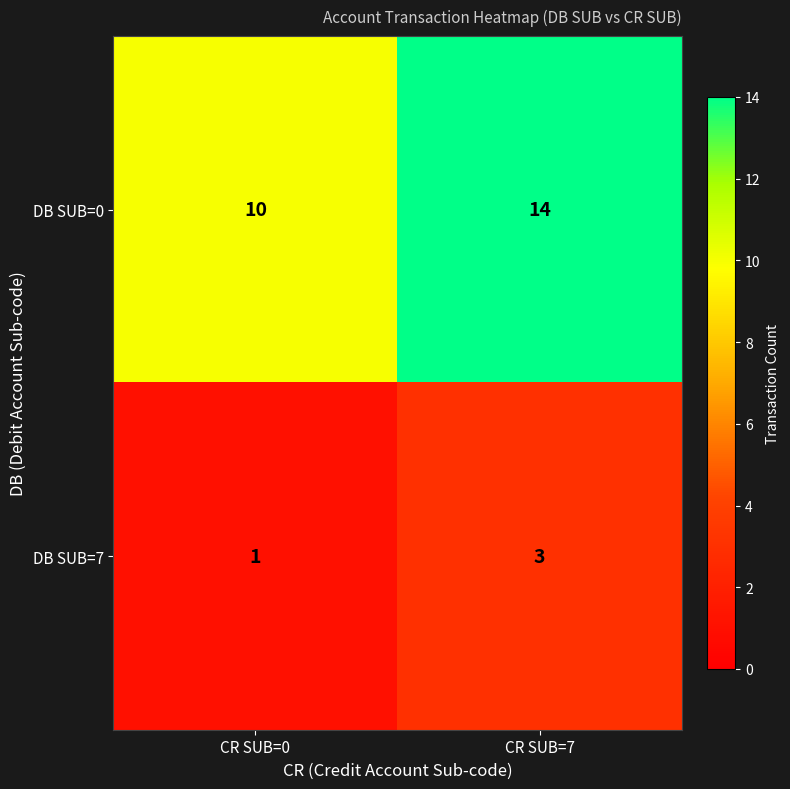

At which category is the sum across all series the highest?

CR SUB=7